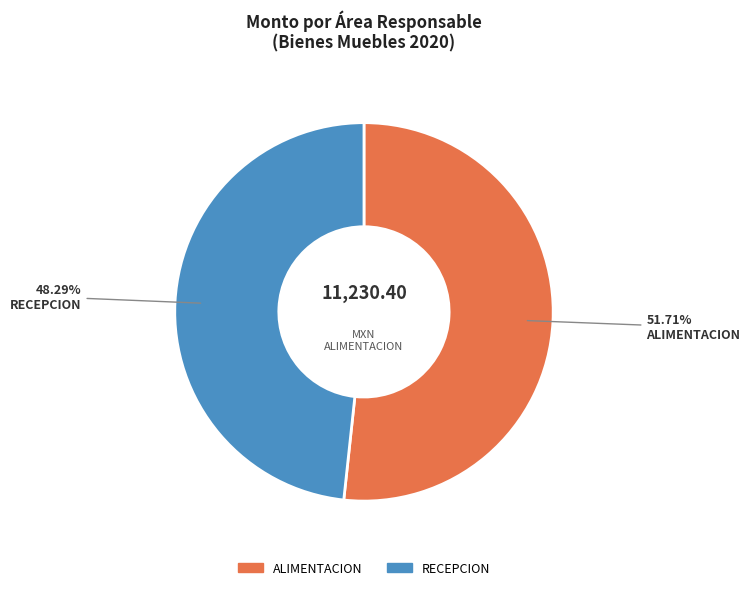

Is there a majority slice in this chart?

Yes